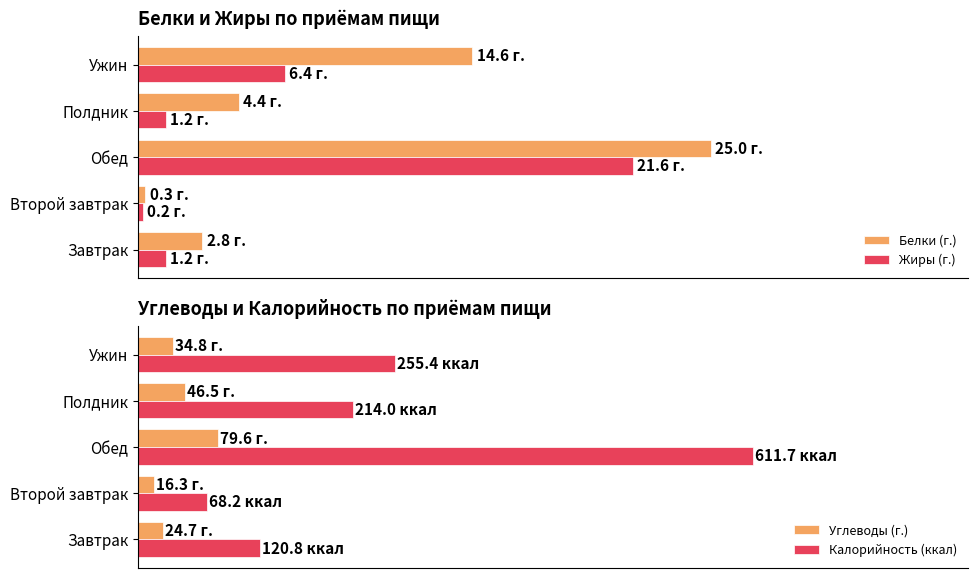

What are all the series names shown in the legend?

Белки (г.), Жиры (г.), Углеводы (г.), Калорийность (ккал)